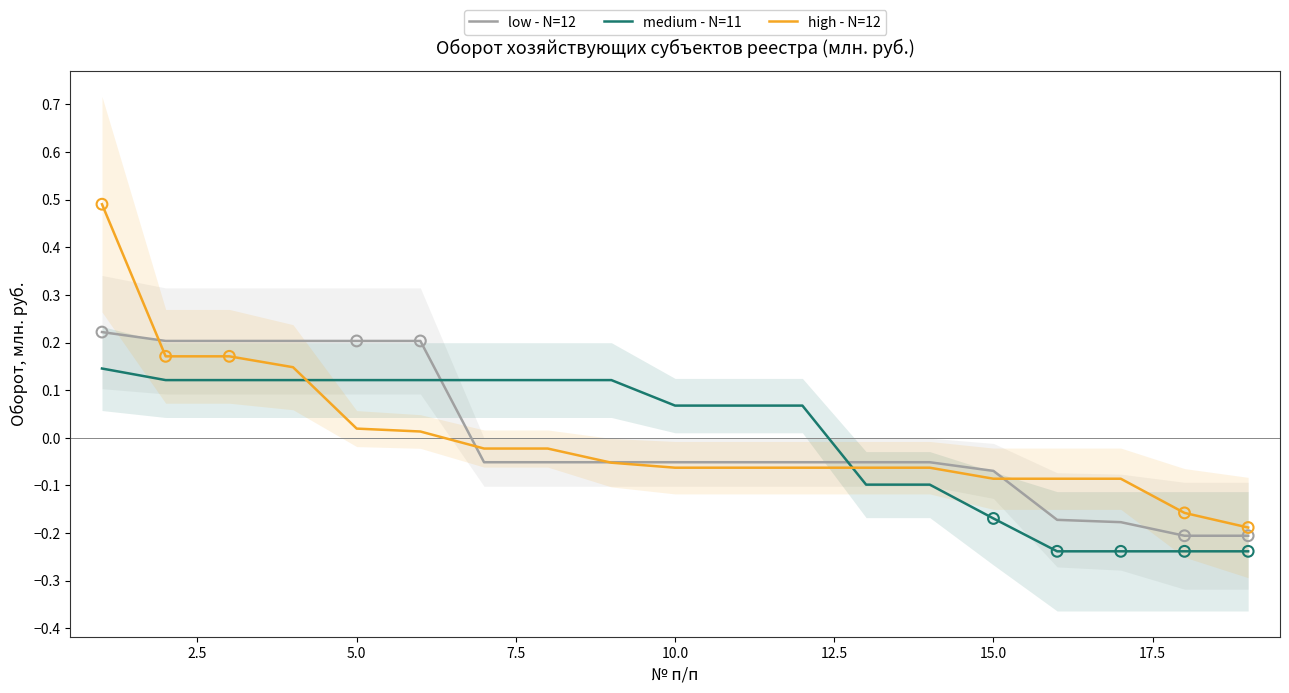

How many times do high - N=12 and medium - N=11 cross each other?

2